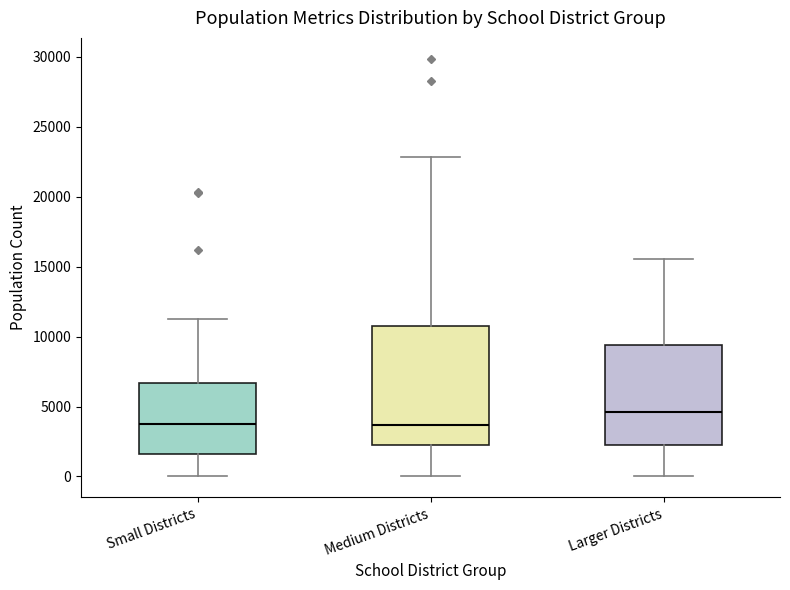

Comparing the boxes themselves (not the whiskers), which one is the tallest?

Medium Districts